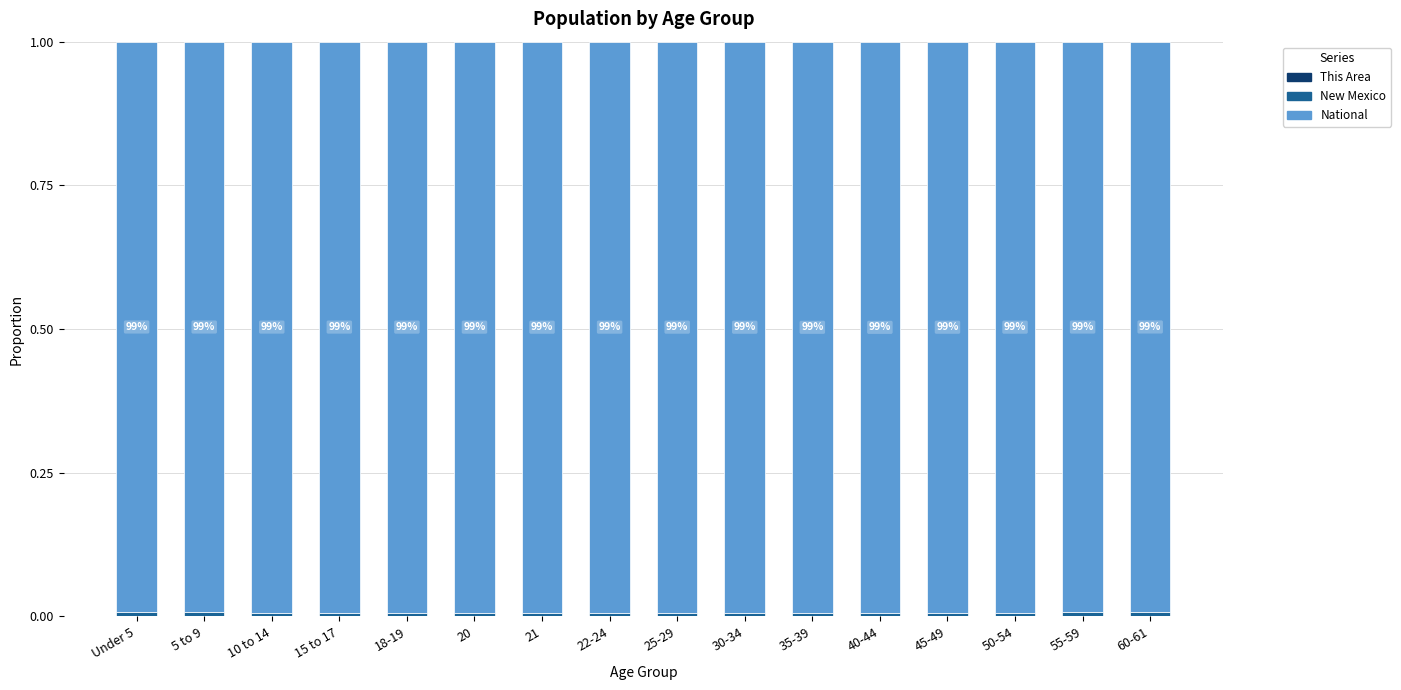

The value of National at 21 is 0.2. True or false?

False